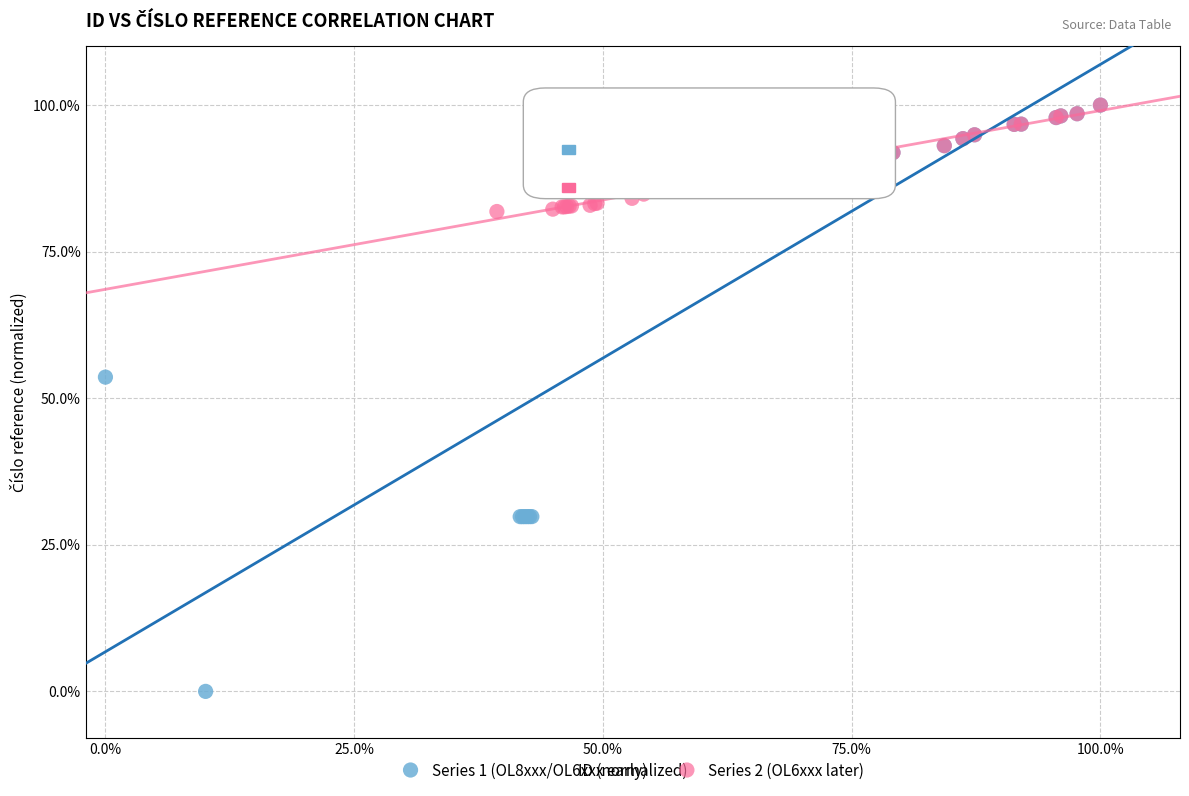

What are all the series names shown in the legend?

Series 1 (OL8xxx/OL6xxx early), Series 2 (OL6xxx later)